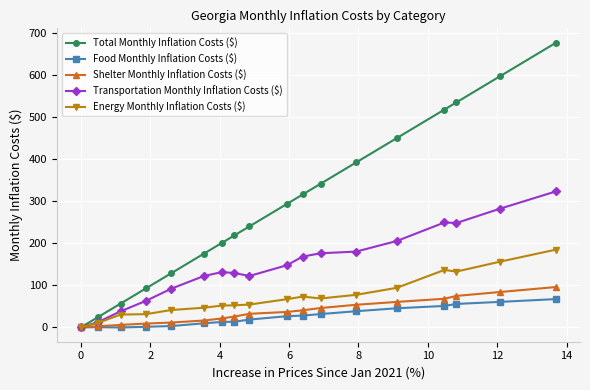

What is the value of the Total Monthly Inflation Costs ($) point at the 11th from the left?

316.1